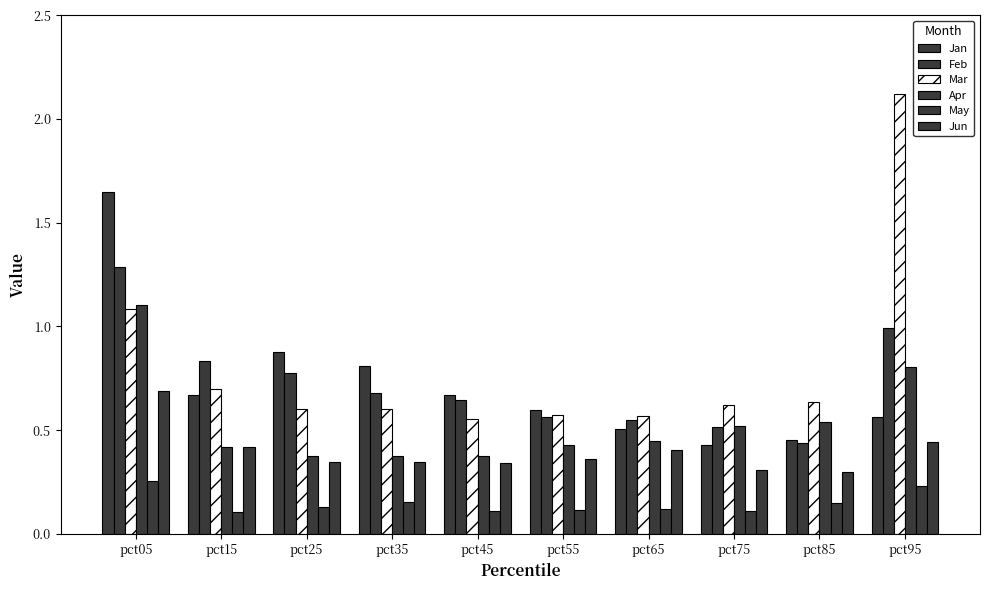

At pct95, list the series in order from smallest to largest.

May, Jun, Jan, Apr, Feb, Mar